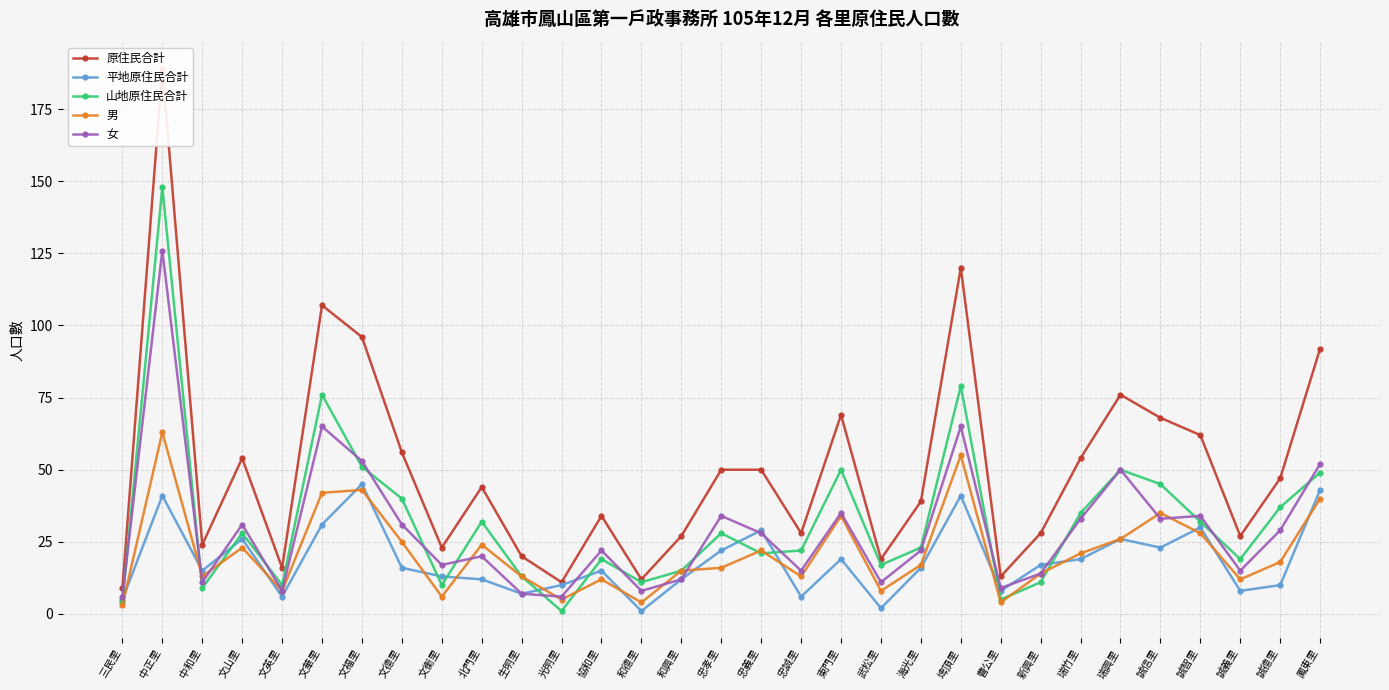

How many interior local peaks does the 原住民合計 series have?

8